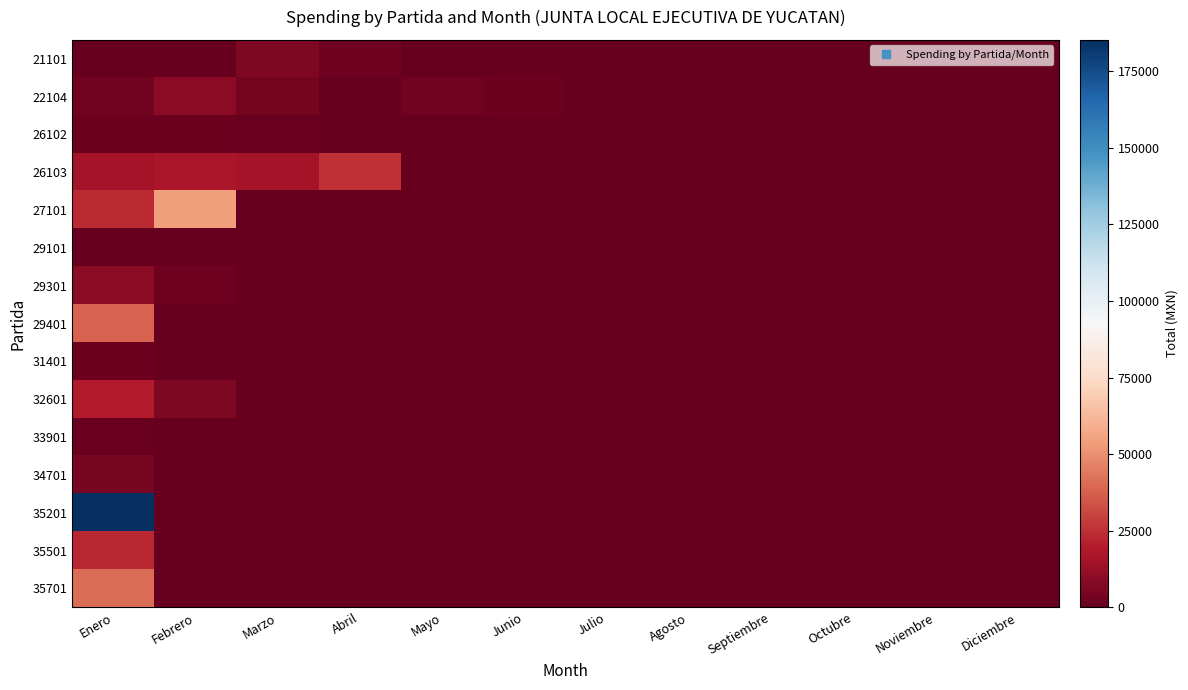

Which series has the largest total across all categories?

35201